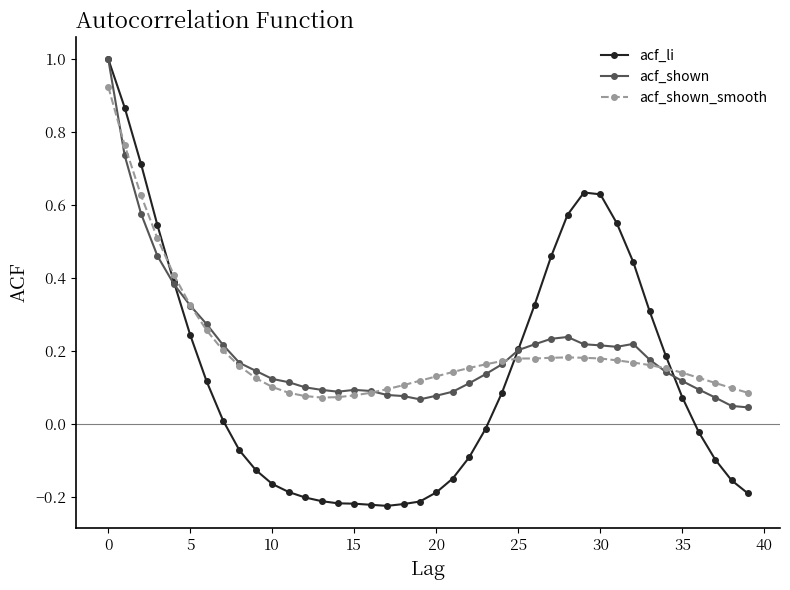

How many times do acf_li and acf_shown_smooth cross each other?

3